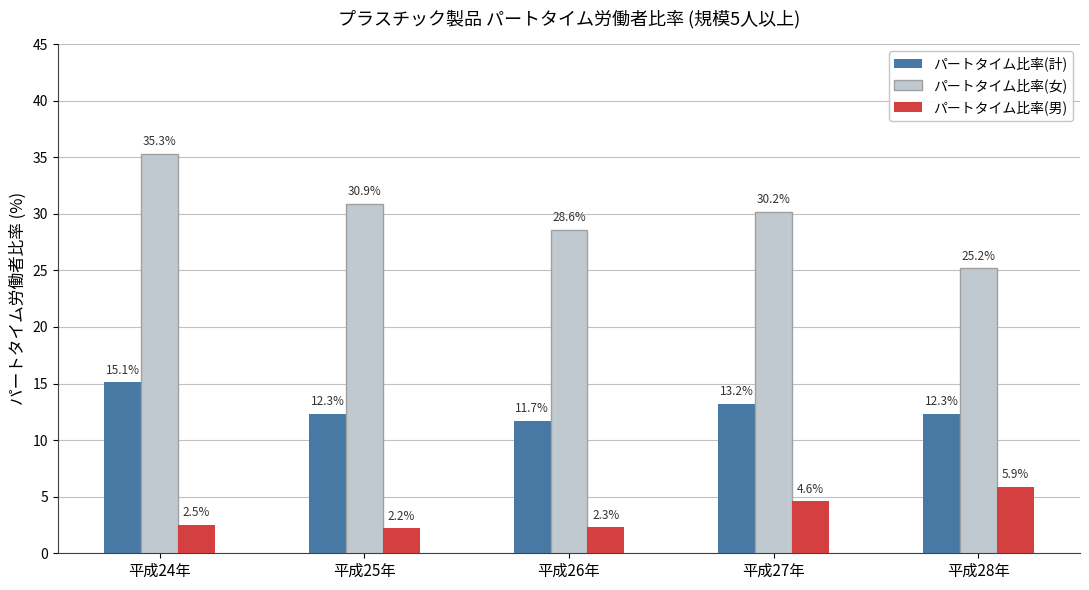

Reading left to right, transcribe all the data shown in this chart.

パートタイム比率(計): 平成24年=15.1	平成25年=12.3	平成26年=11.7	平成27年=13.2	平成28年=12.3
パートタイム比率(女): 平成24年=35.3	平成25年=30.9	平成26年=28.6	平成27年=30.2	平成28年=25.2
パートタイム比率(男): 平成24年=2.5	平成25年=2.2	平成26年=2.3	平成27年=4.6	平成28年=5.9